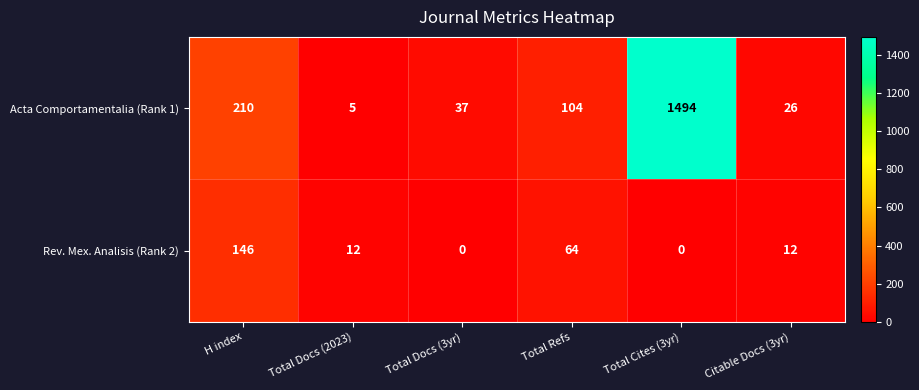

True or false: Rev. Mex. Analisis (Rank 2) has a value of -101 at Total Cites (3yr).

False